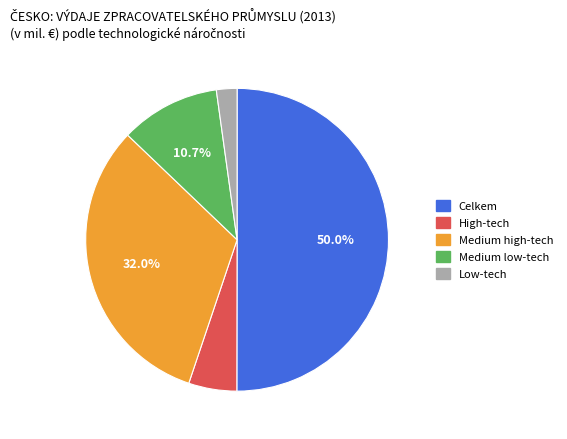

Approximately how many times larger is the value at Celkem compared to Medium high-tech?

1.6